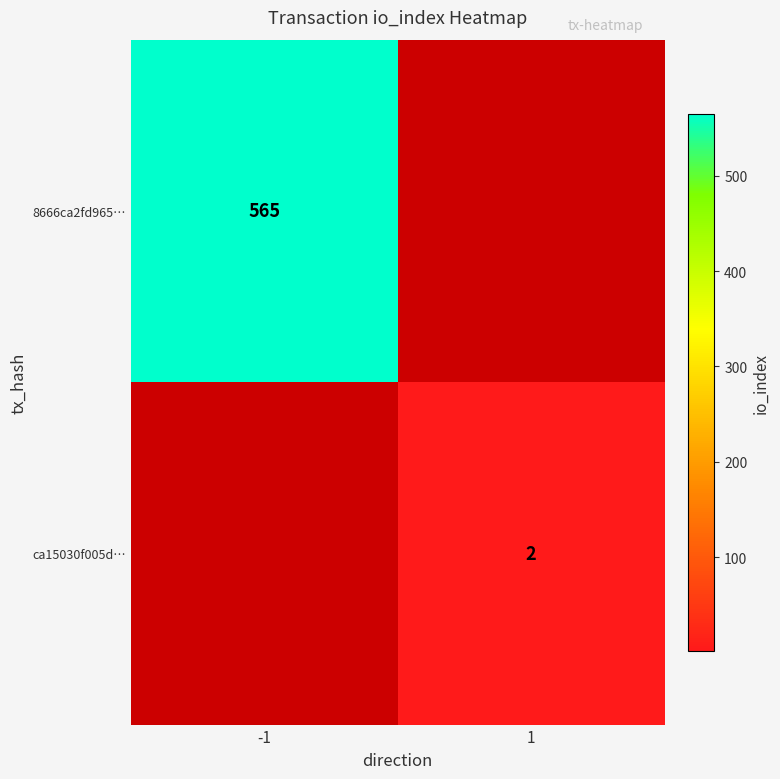

How many distinct data groups are displayed?

2